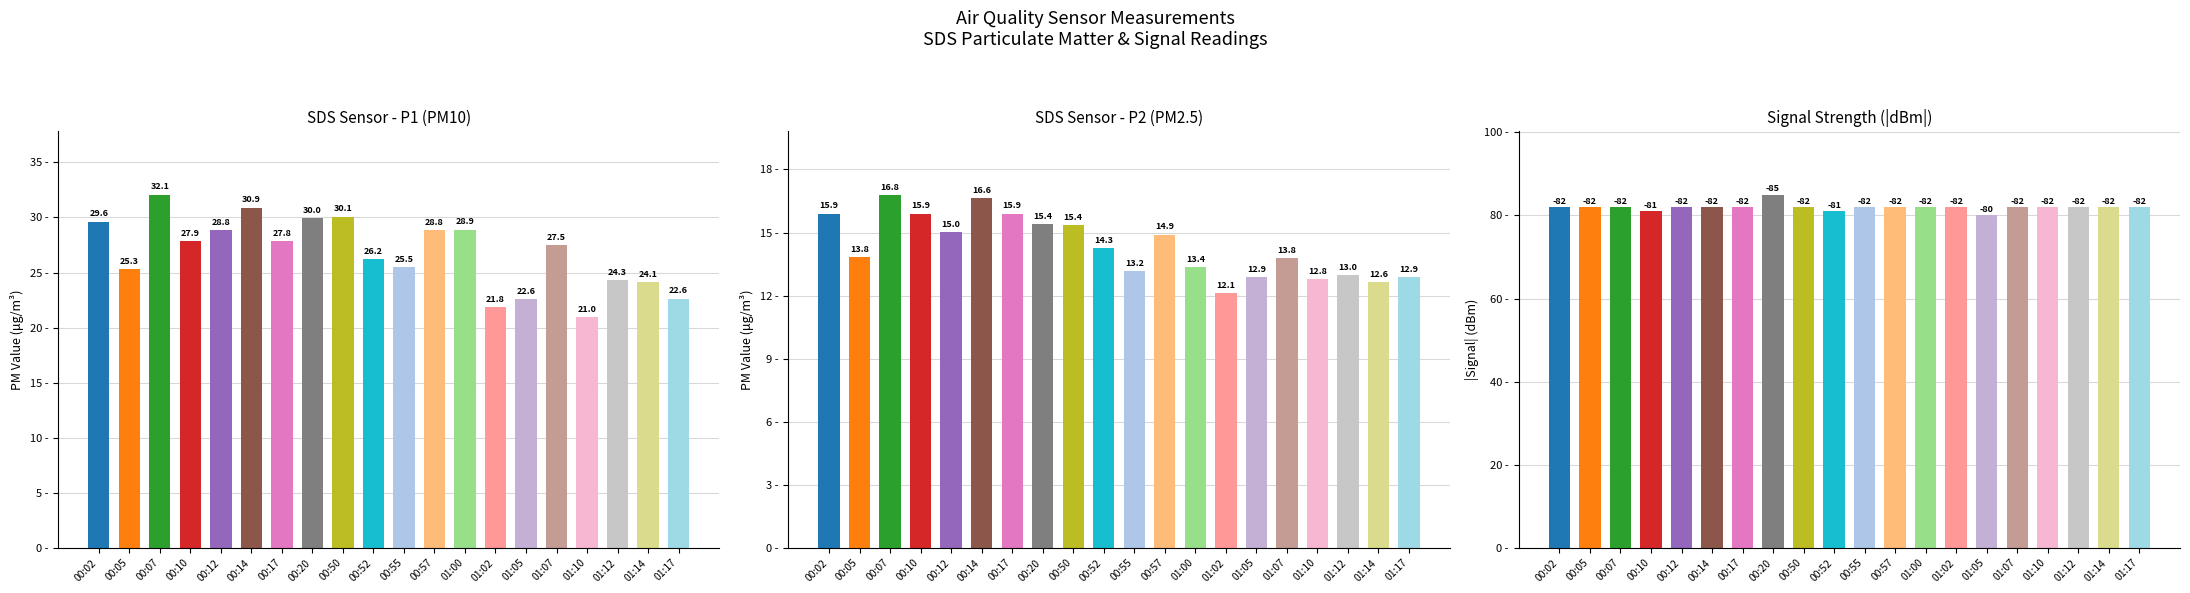

The value of SDS_P1 at 01:07 is 27.5. True or false?

True